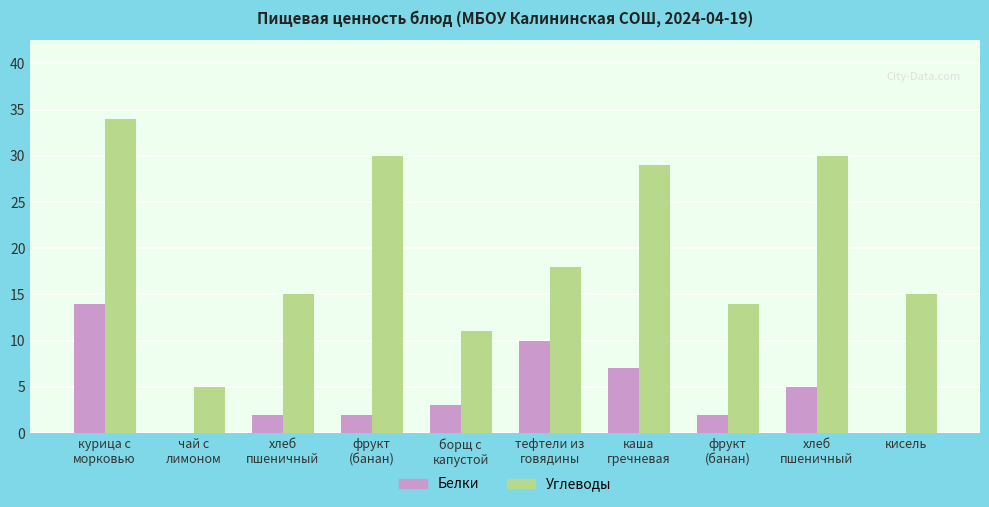

Between тефтели из
говядины and фрукт
(банан), which series saw the biggest shift?

Белки